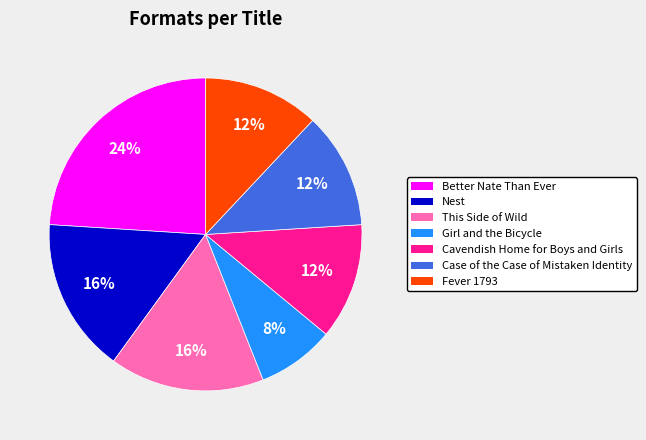

How many segments does this pie chart have?

7